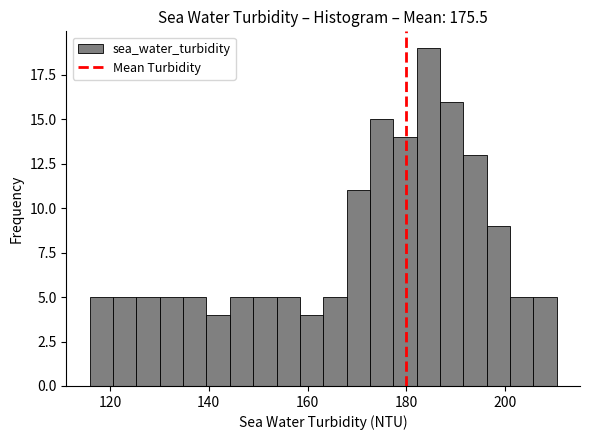

Read against the x-axis, roughly where is the centre of the tallest bar?

184